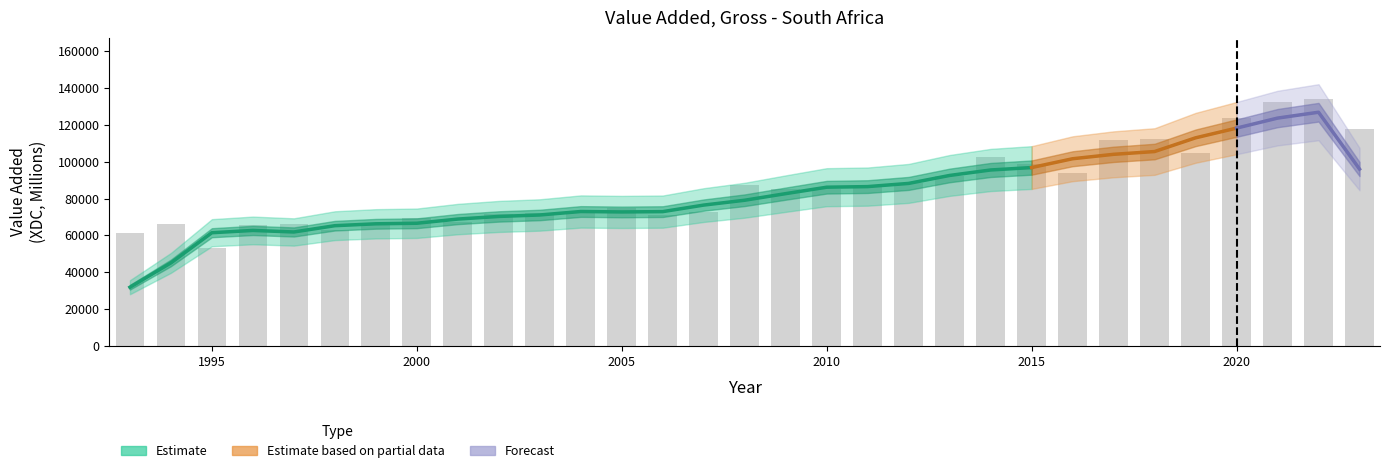

What is the difference between the second highest and second lowest values?

71481